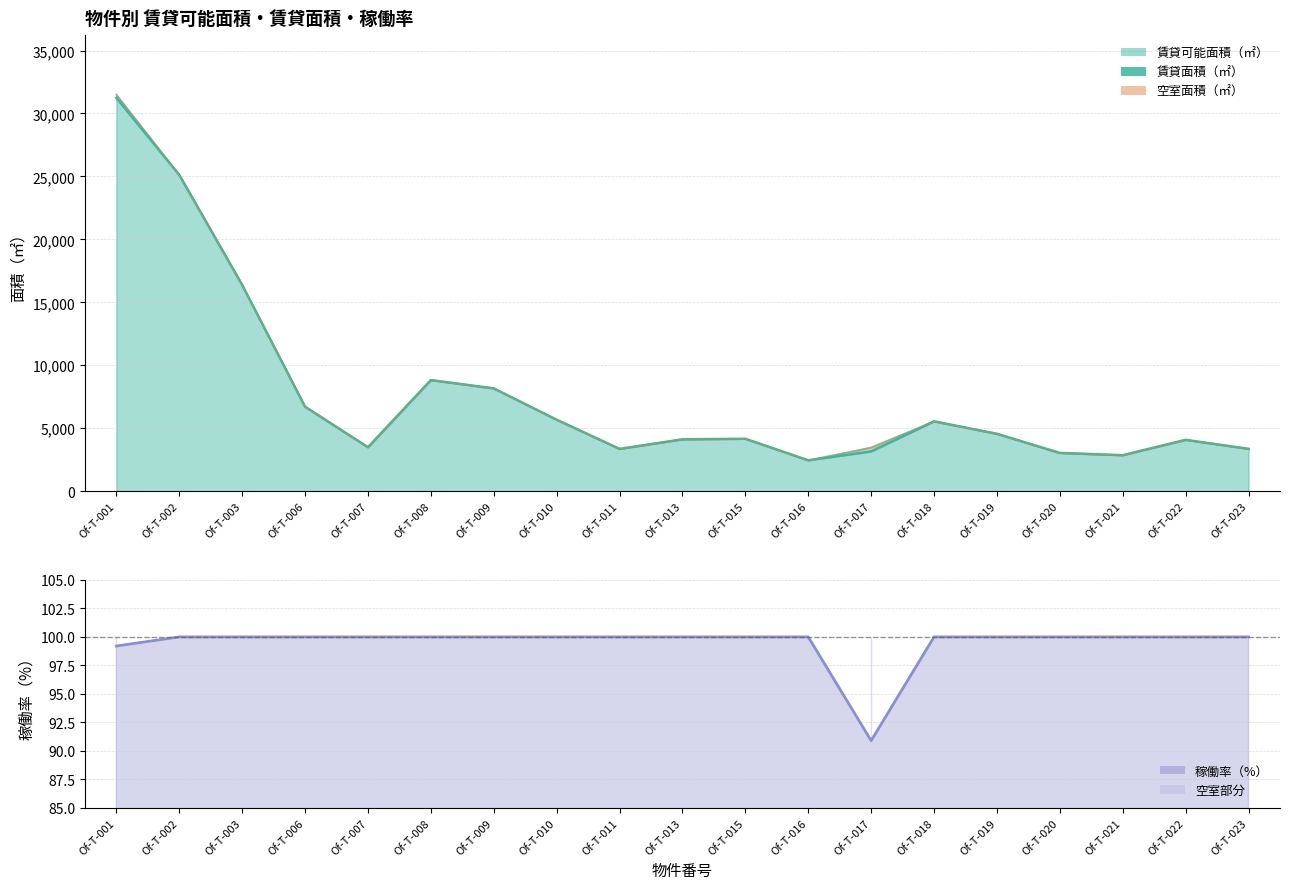

Which series changed the most between Of-T-006 and Of-T-021?

賃貸可能面積（㎡）